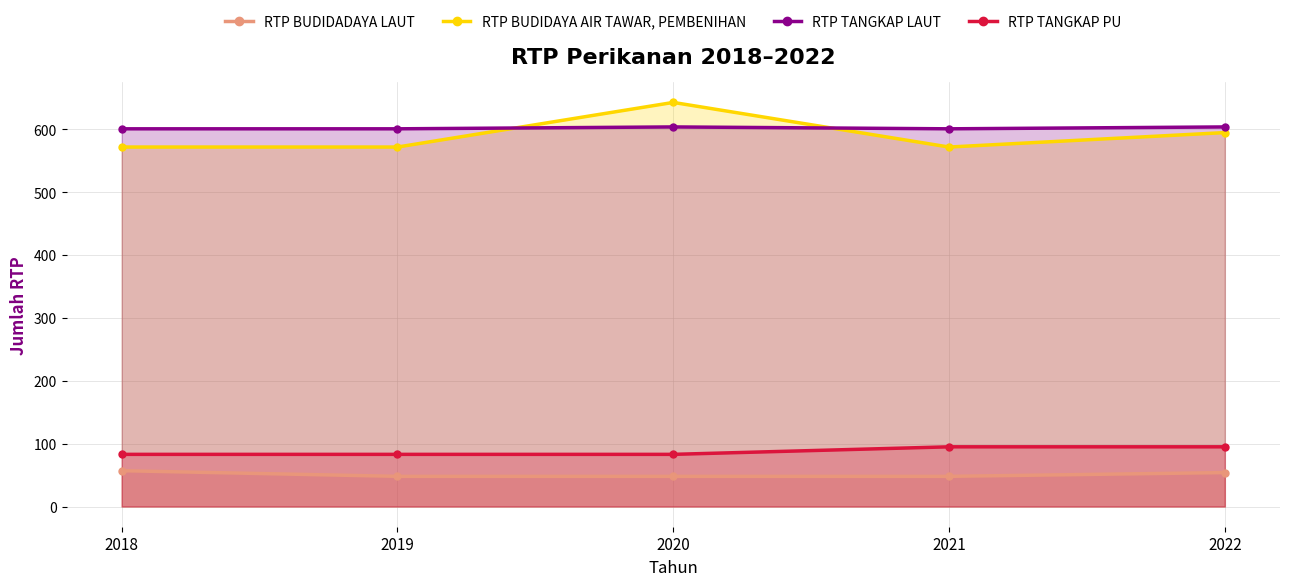

At which category is the sum across all series the highest?

2020